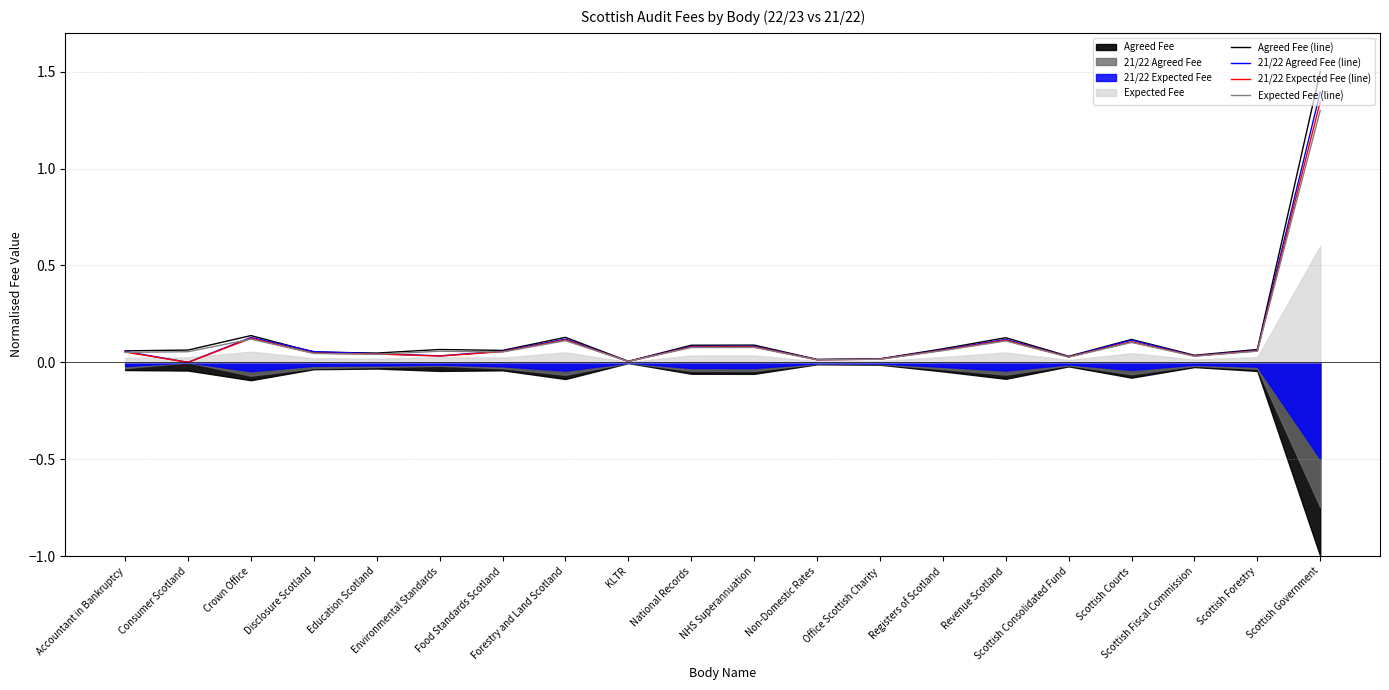

How many interior local valleys does the 21/22 Expected Fee (line) series have?

6